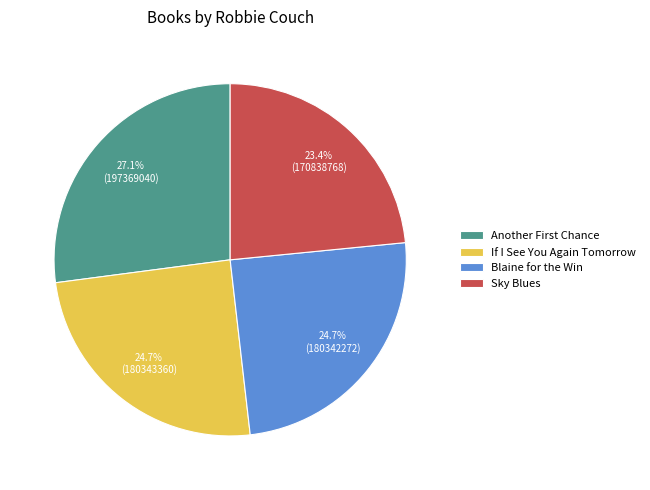

What percentage is NOT represented by Blaine for the Win?

75.3%